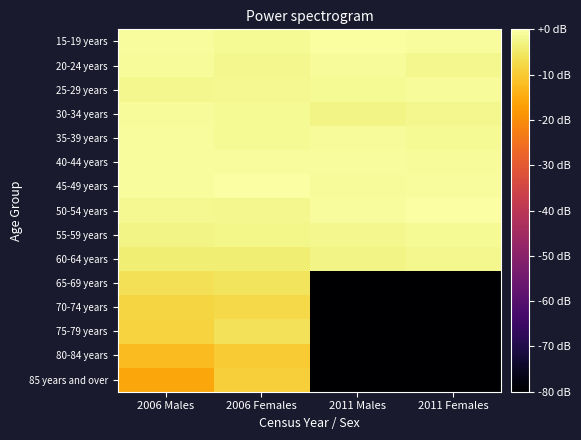

List the series in order of their peak value, highest first.

50-54 years, 45-49 years, 15-19 years, 40-44 years, 35-39 years, 30-34 years, 20-24 years, 25-29 years, 55-59 years, 60-64 years, 65-69 years, 75-79 years, 70-74 years, 85 years and over, 80-84 years